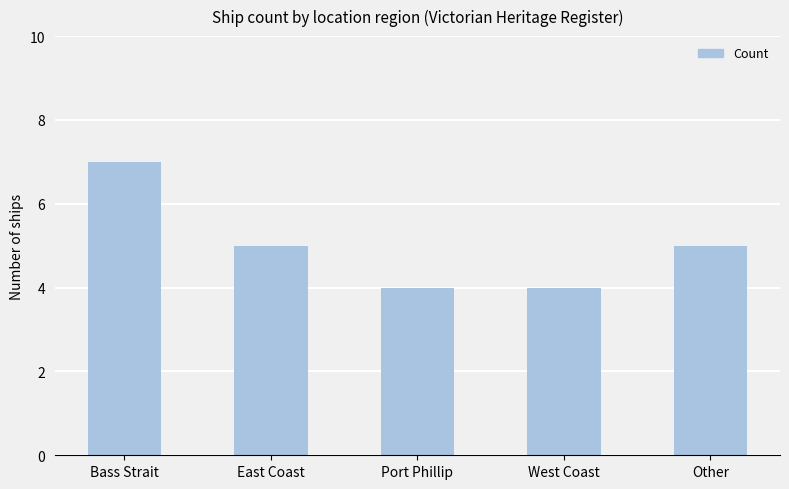

Count the number of categories in the chart.

5